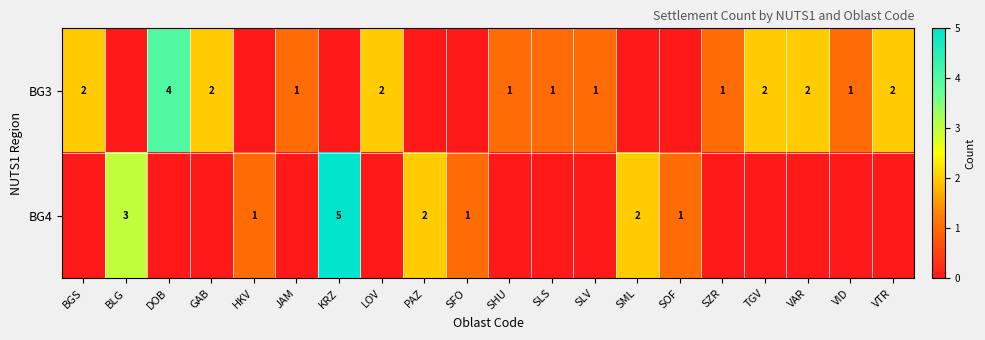

What is the difference between the highest and lowest values at VAR?

2